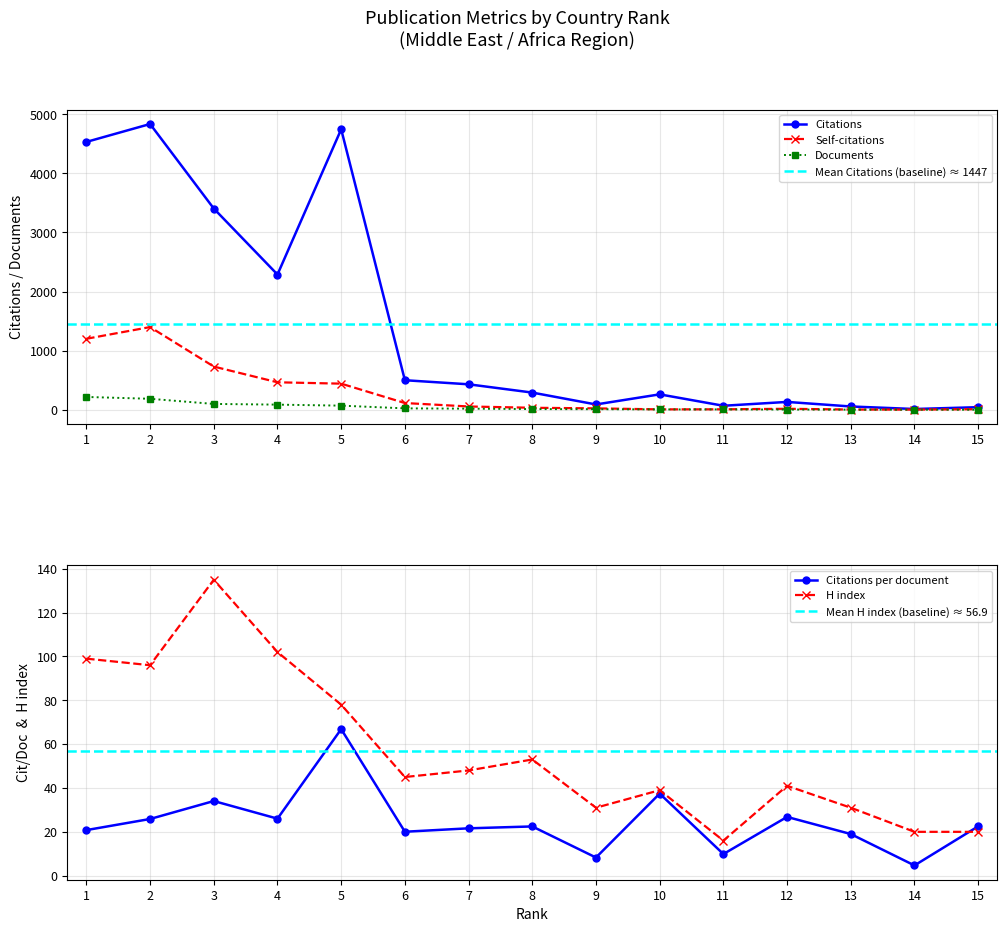

Which label corresponds to the largest value in the chart?

2